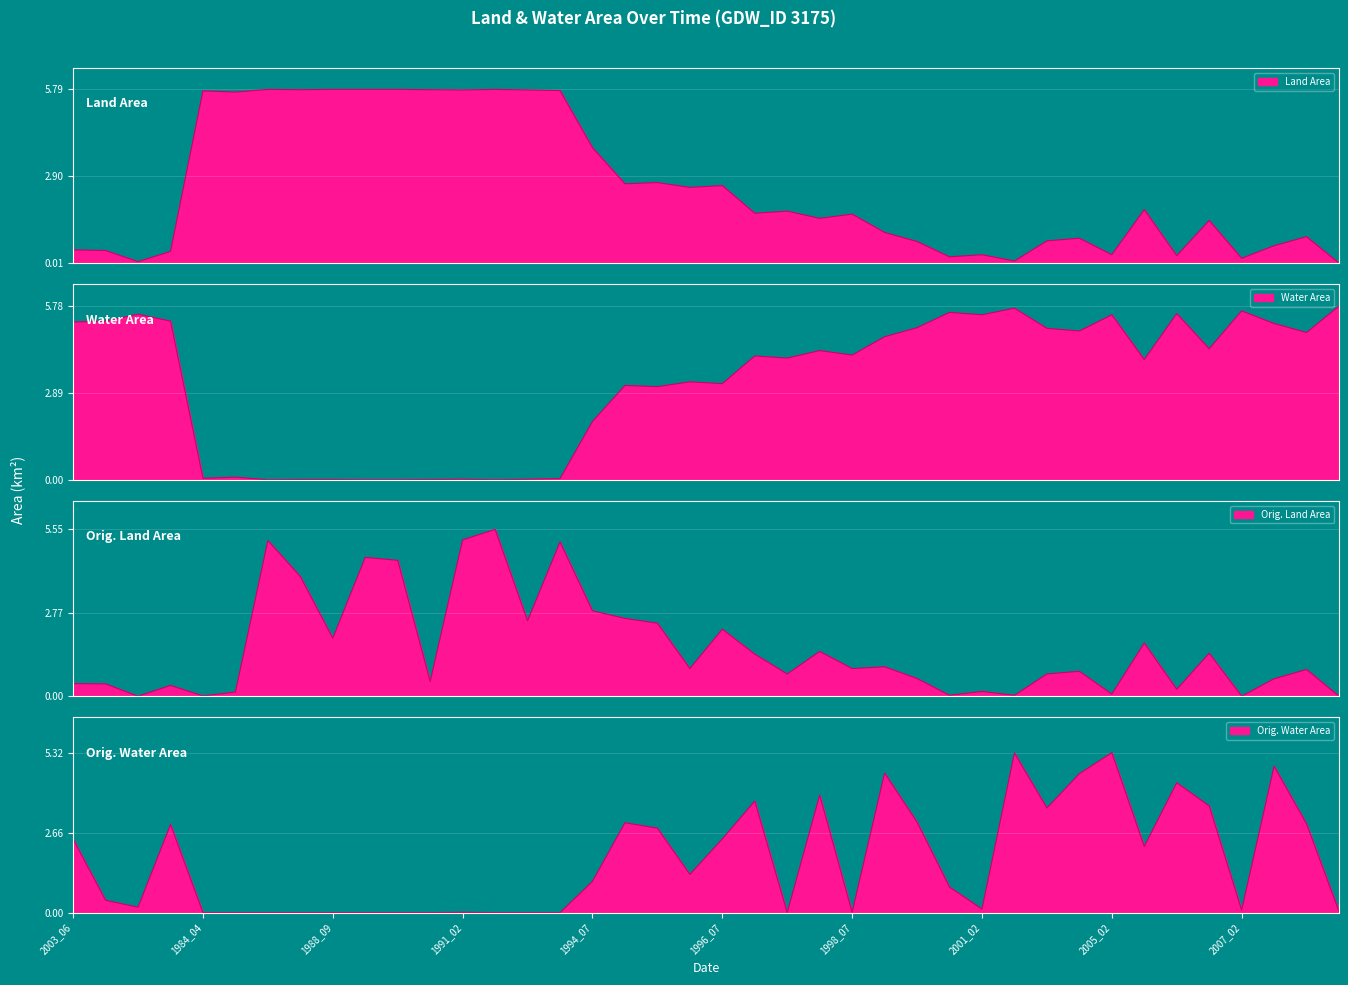

What is the approximate value of origWaterArea at 1998_10?

4.6